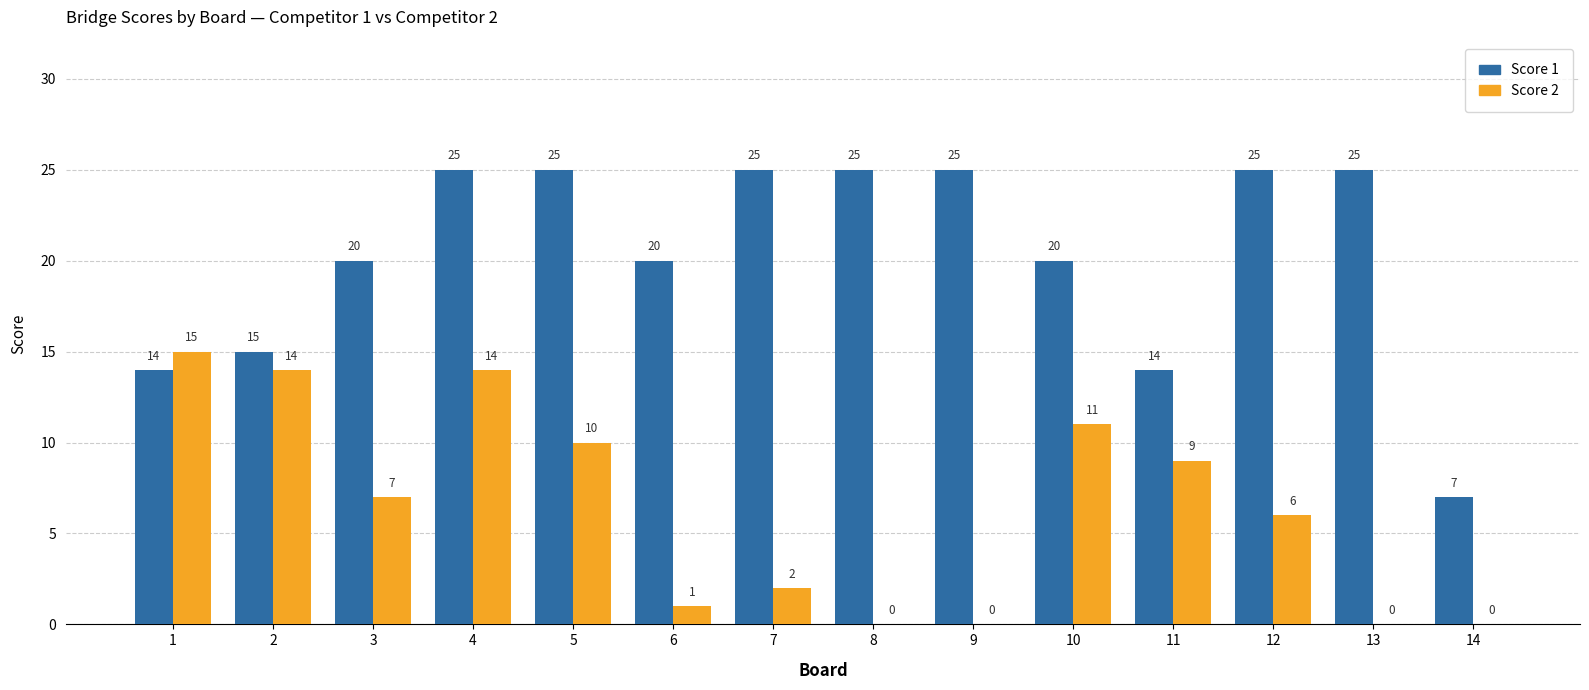

Which series has the widest spread of values?

Score 1